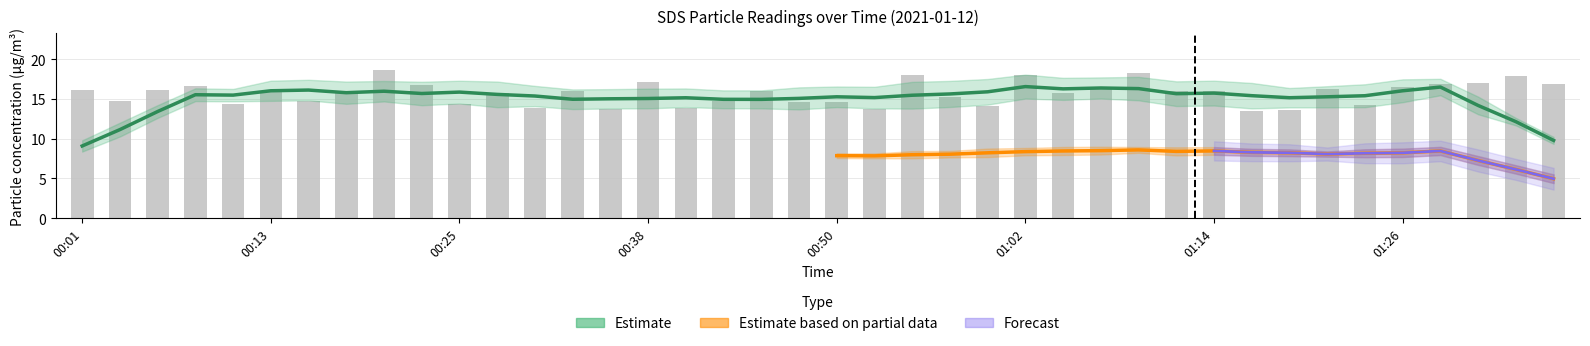

What is the value of the SDS_P1 bar at the 16th from the left?

17.1